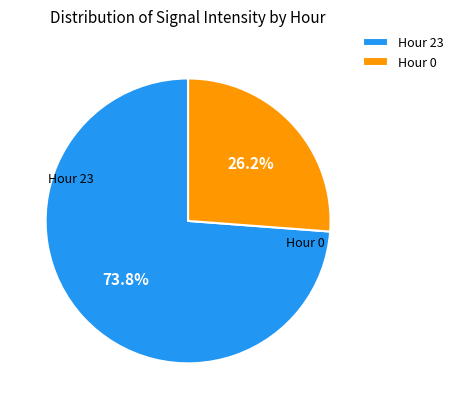

Is there a majority slice in this chart?

Yes